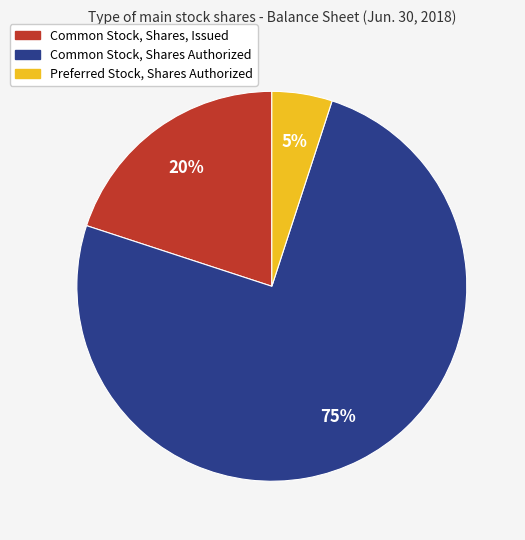

The Common Stock, Shares, Issued slice represents 10% of the pie. True or false?

False